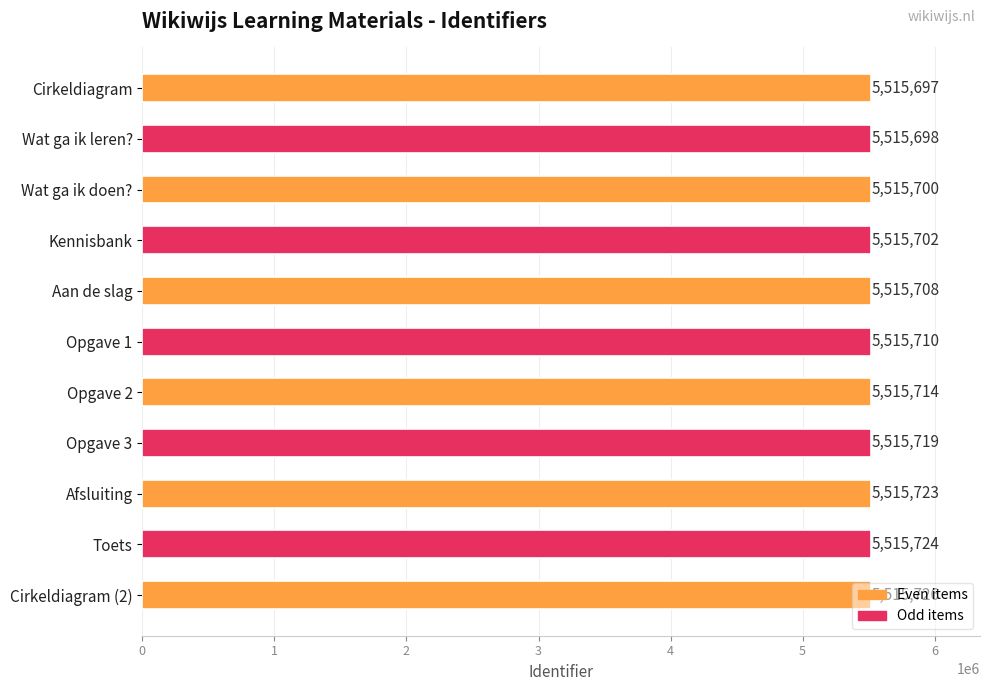

At which label is the value closest to 5515711?

Opgave 1